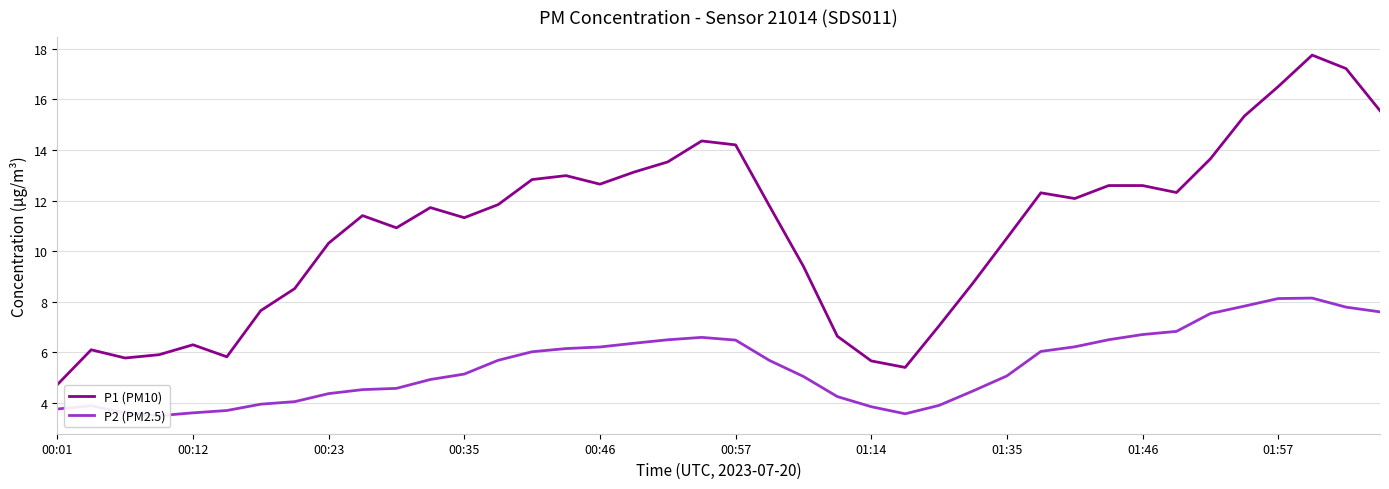

What is the minimum value for P1 (PM10)?

4.7